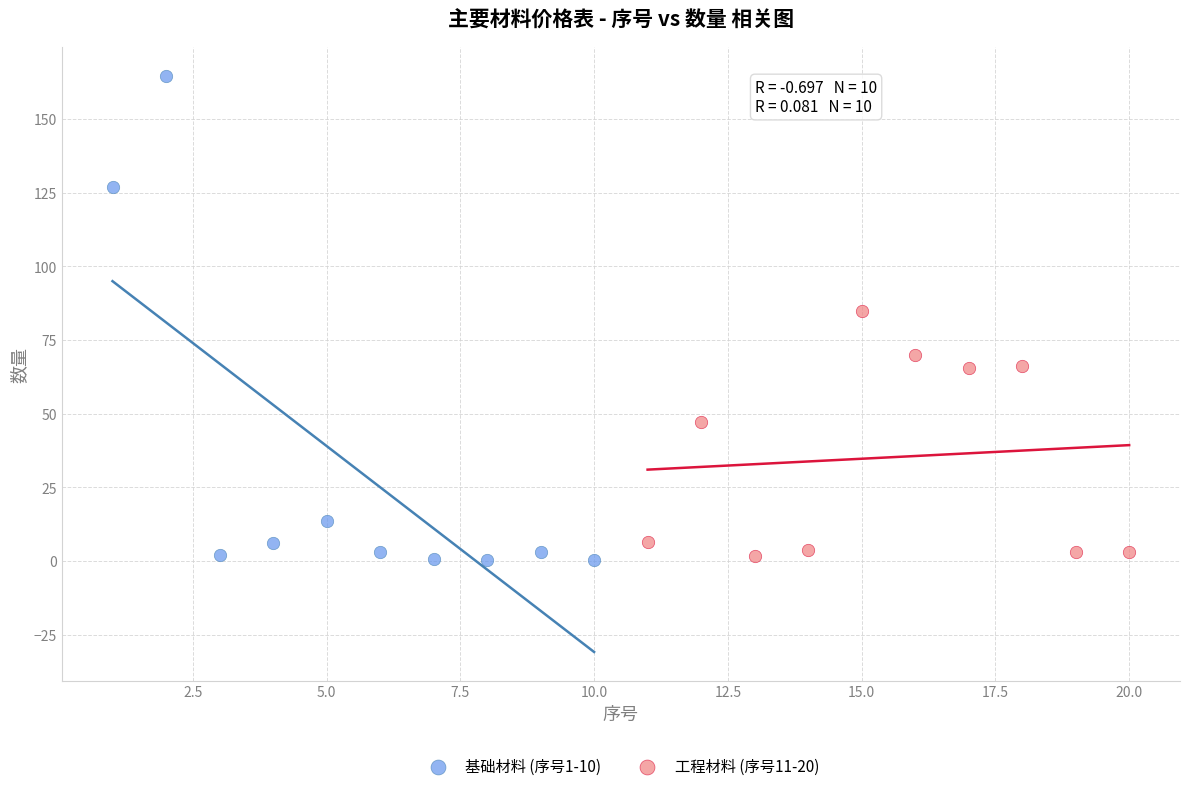

Which series has the widest spread of Y values?

基础材料 (序号1-10)